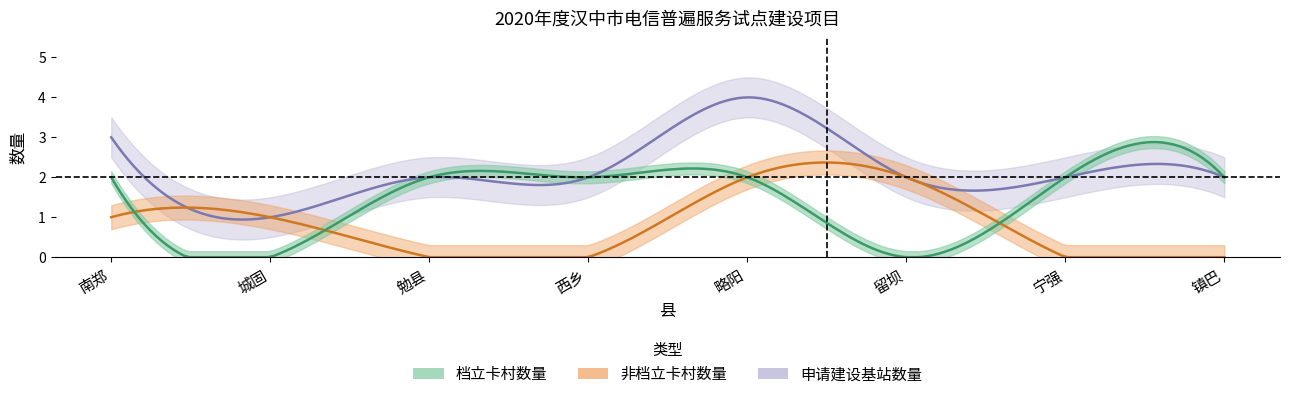

What is the sum of the 申请建设基站数量 values at 南郑 and 西乡?

5